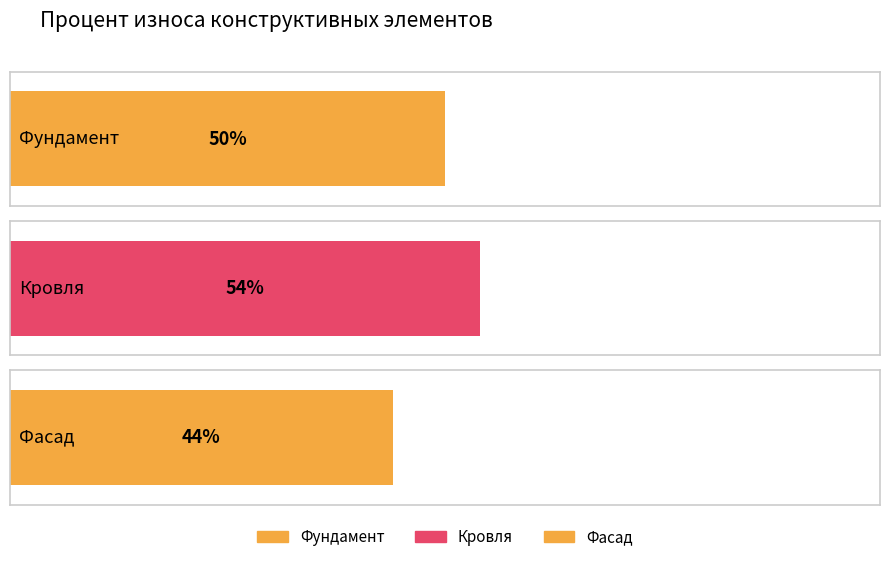

The value at Кровля is 32. True or false?

False